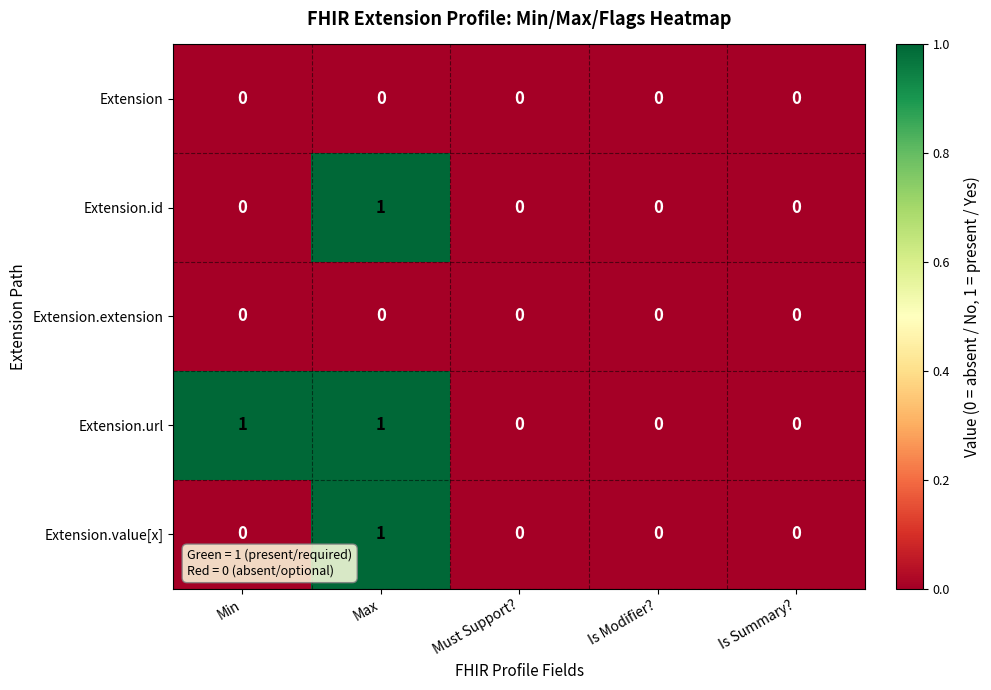

True or false: Extension has a value of 0 at Is Modifier?.

True